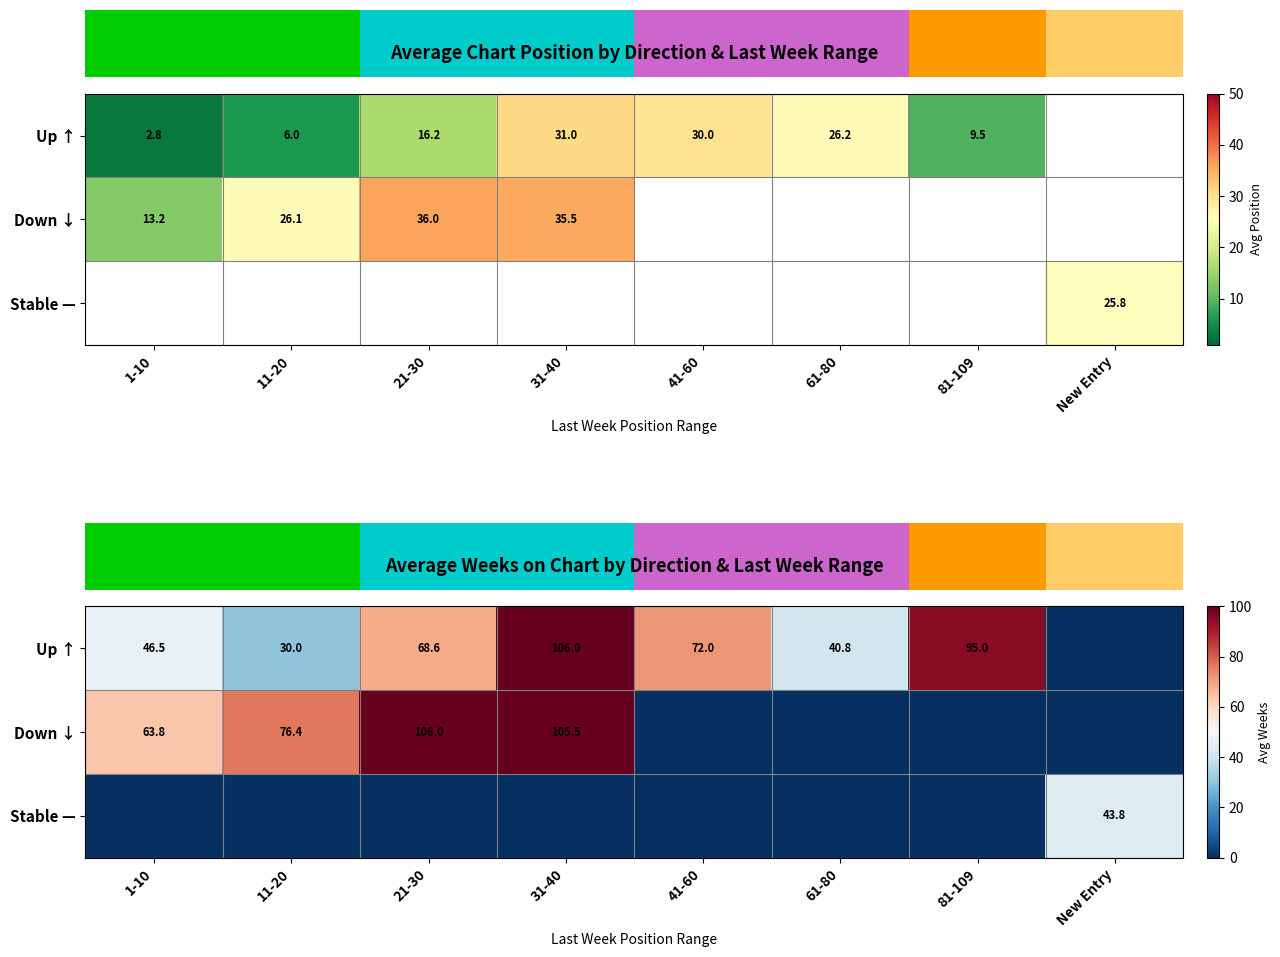

What is the difference between the Up ↑ values at 61-80 and 1-10?

5.8